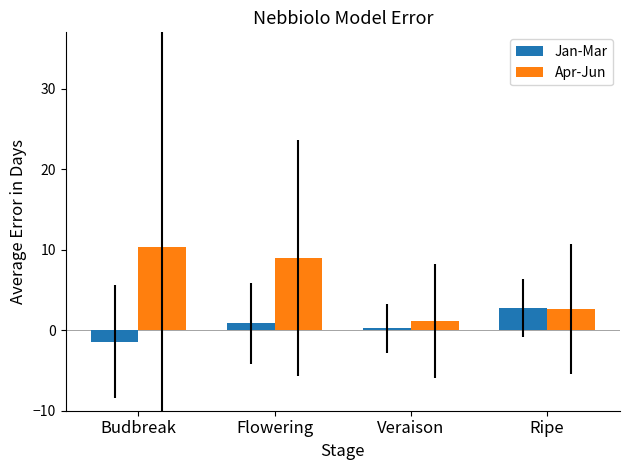

What is the difference between the Jan-Mar values at Budbreak and Ripe?

4.2